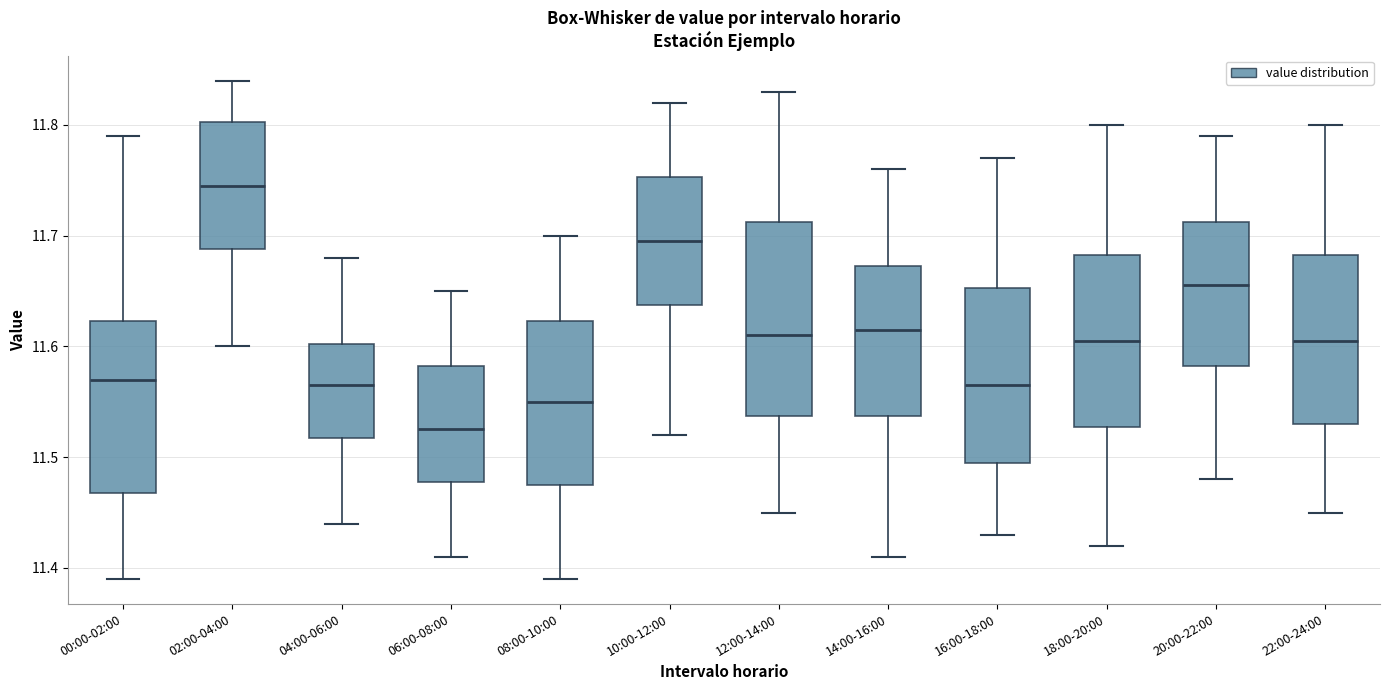

Where does the upper whisker of the box for 06:00-08:00 end on the y-axis? The values are not printed on the chart, so give them approximately, as read against the axis.

11.65